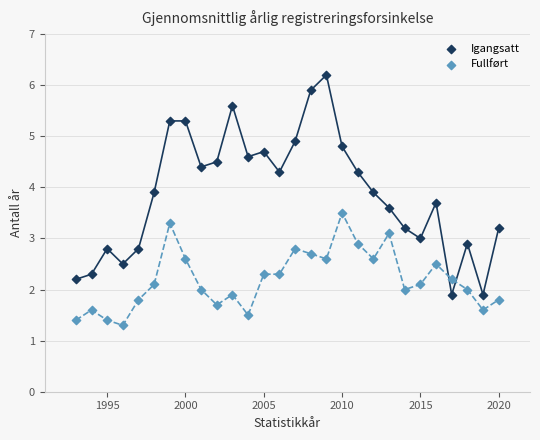

Which series contains the highest Y value?

Igangsatt